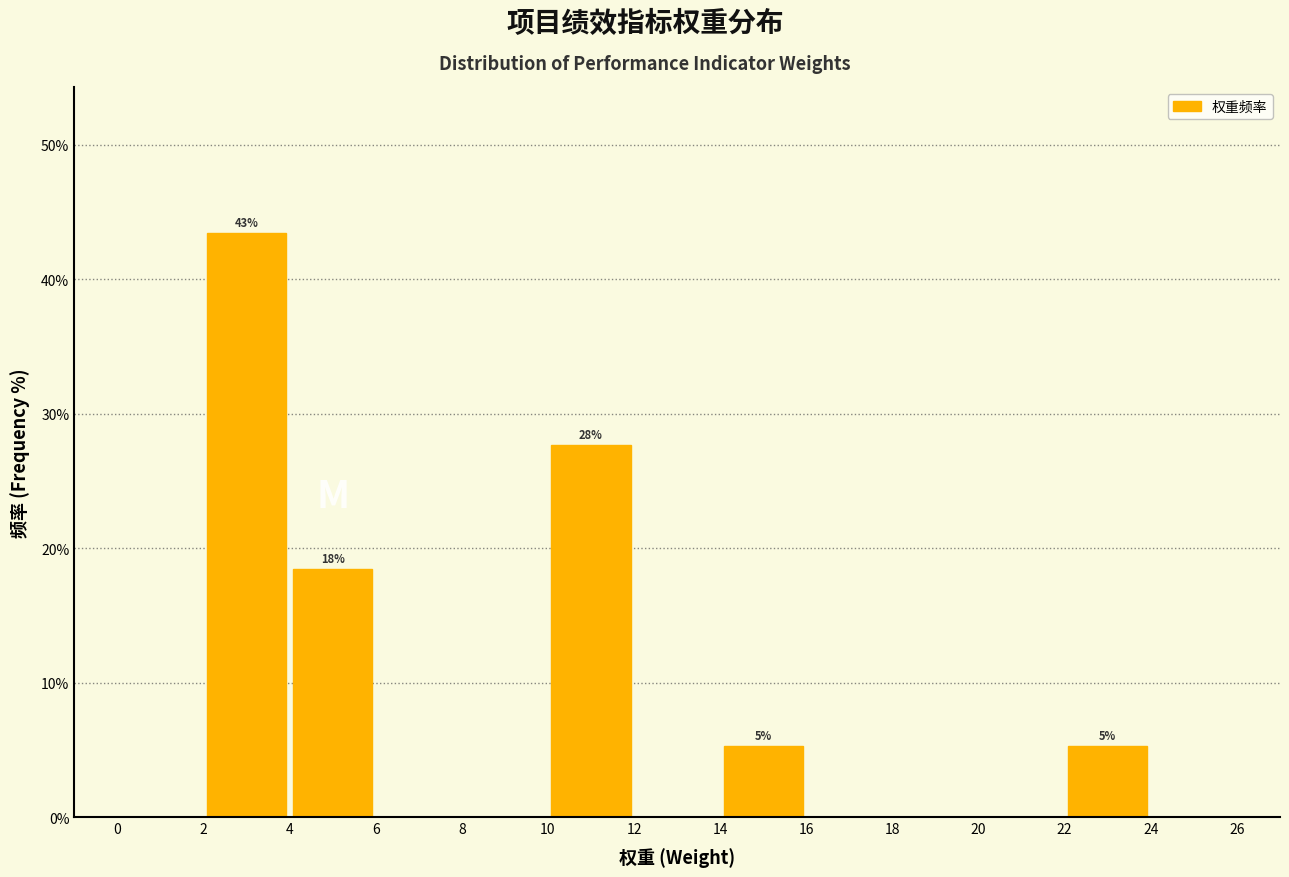

Over which range of the x-axis is the bar tallest?

2 to 4